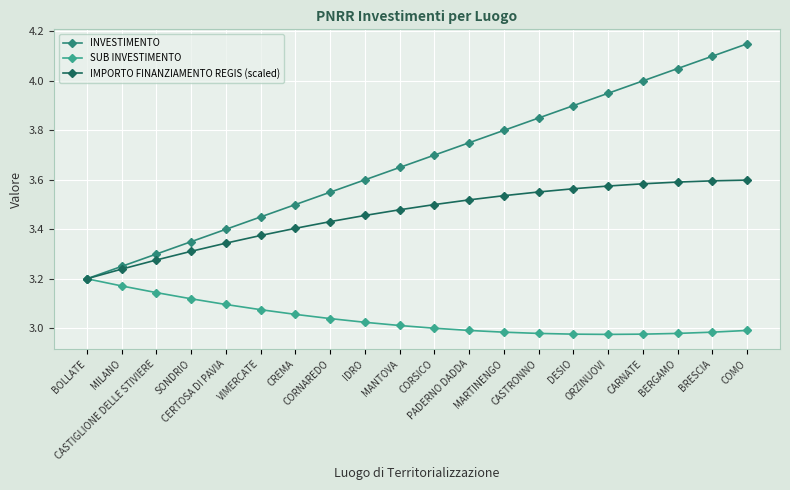

True or false: IMPORTO FINANZIAMENTO REGIS (scaled) has more than 2 interior local peaks.

False